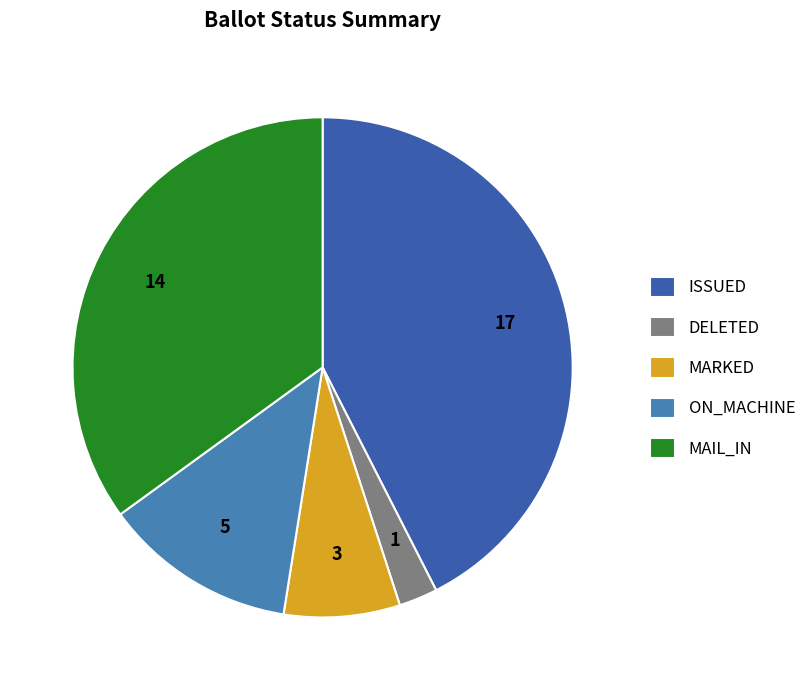

Count the number of slices in the pie.

5